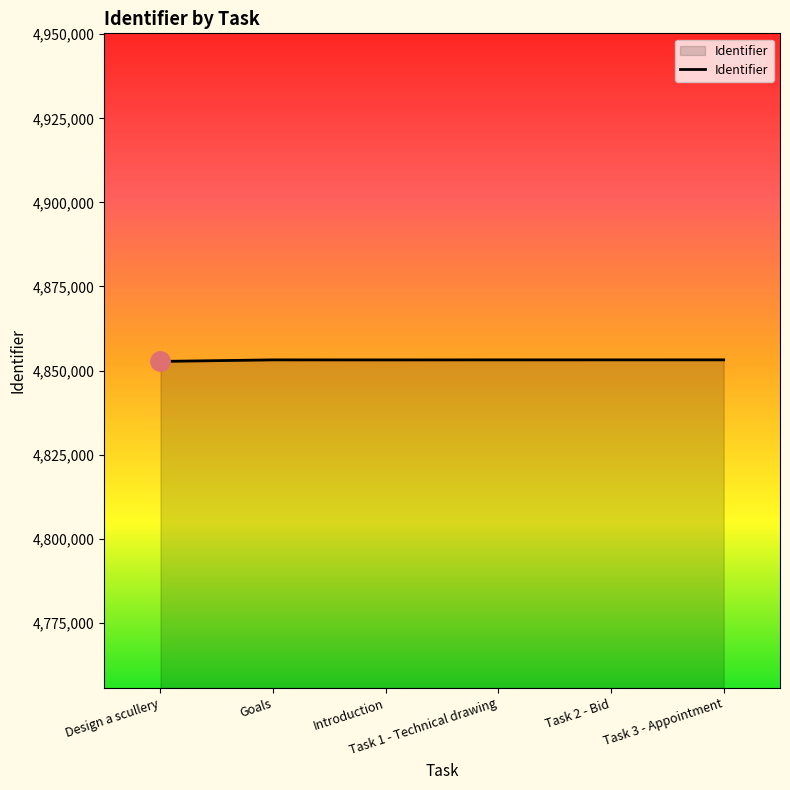

What is the approximate value at Task 2 - Bid, to the nearest 10?

4853190